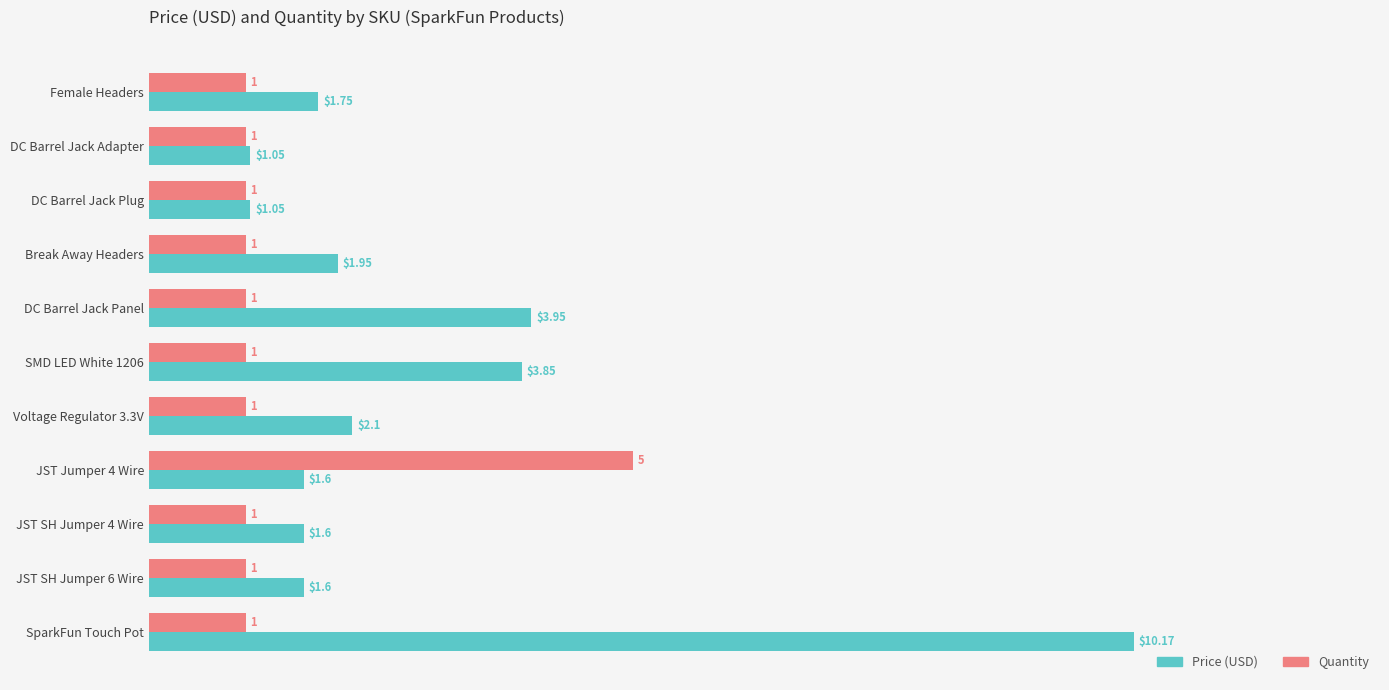

List the series in order of their overall mean, highest first.

Price (USD), Quantity